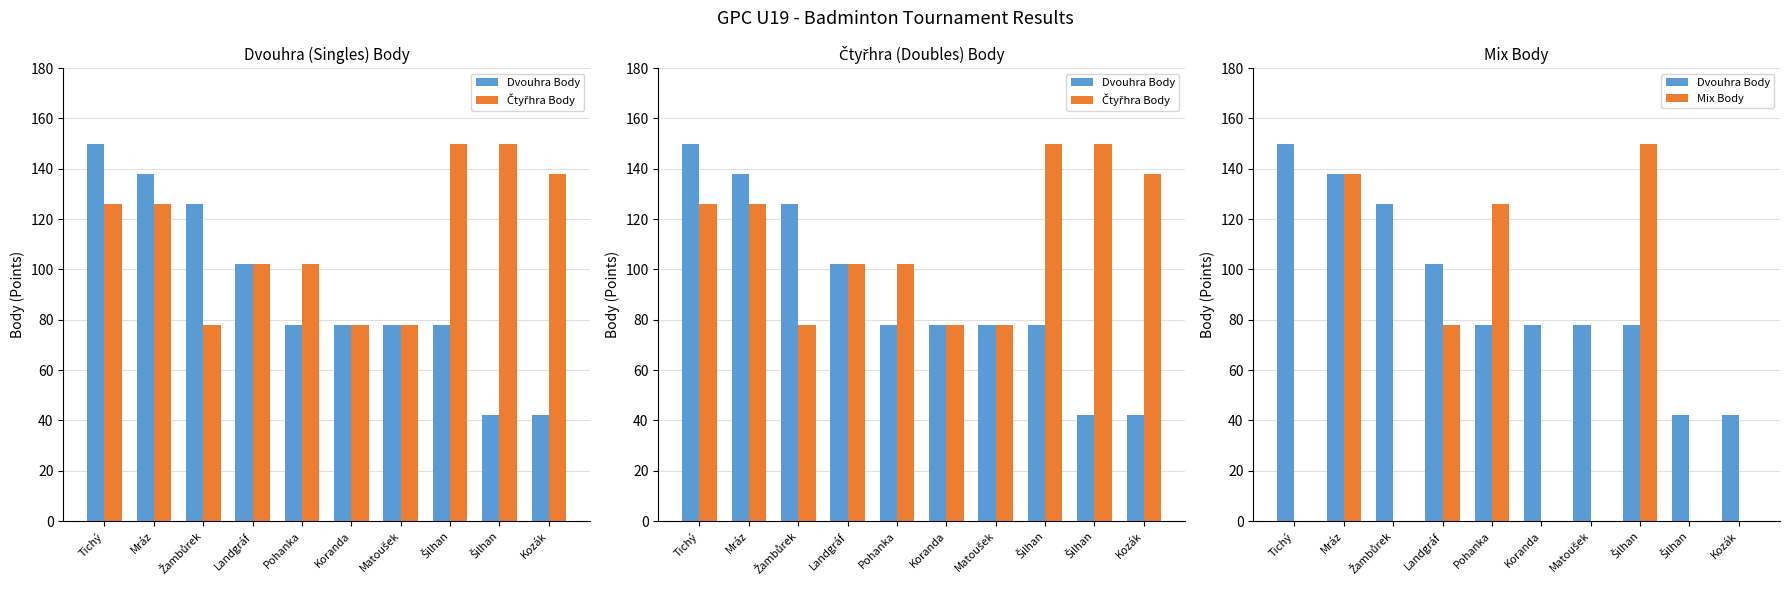

True or false: Mix Body has a value of 150 at Šilhan.

True